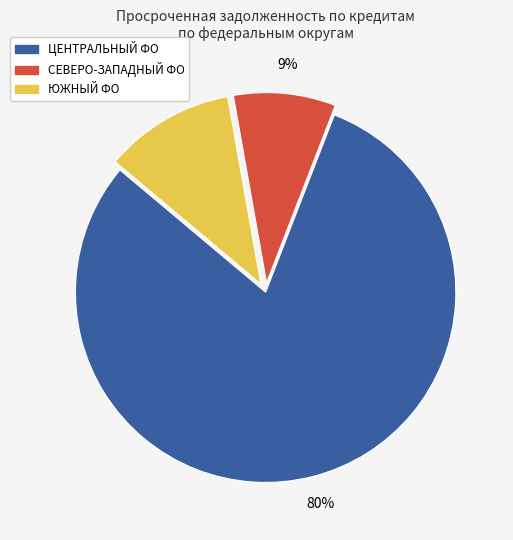

Is there any slice that represents more than half of the pie?

Yes